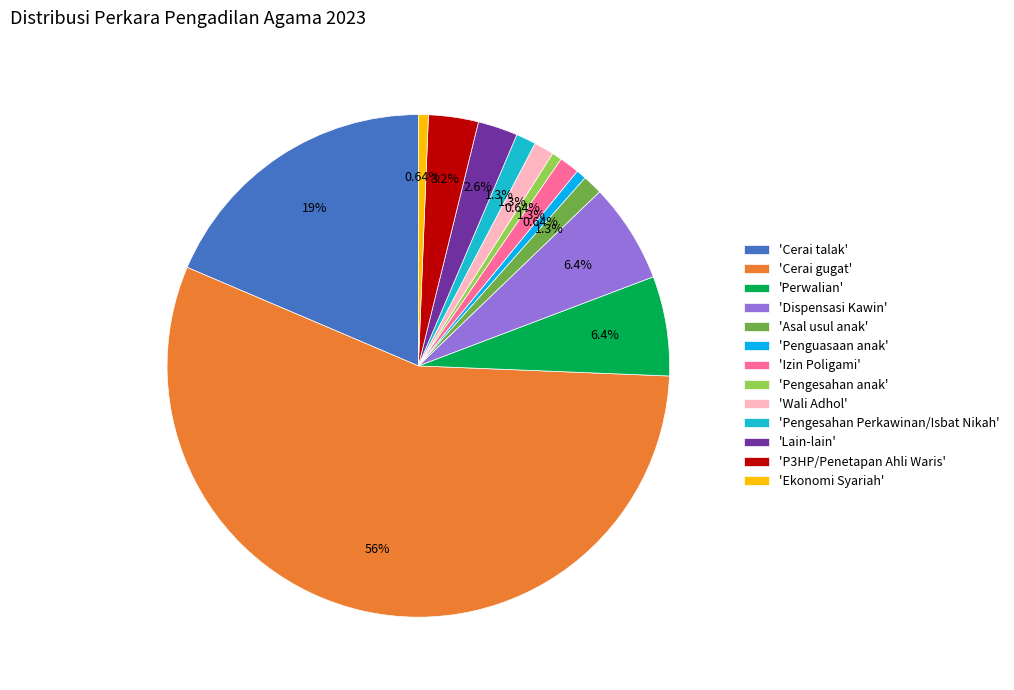

To the nearest percent, what is the difference between the largest and smallest slice percentages?

55%